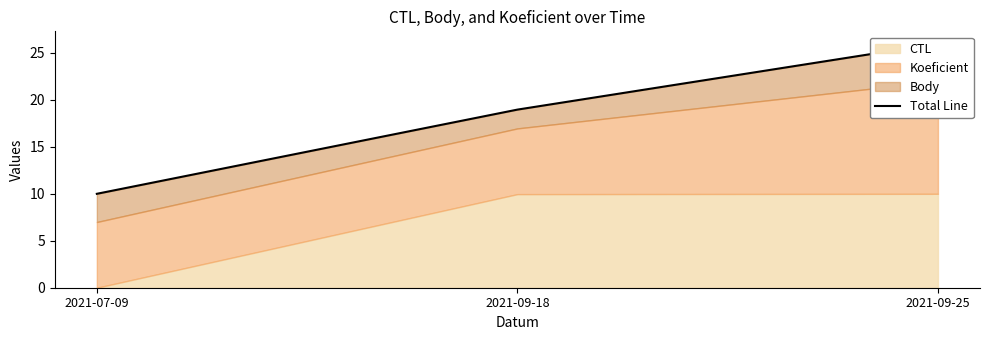

What position from the right is 2021-09-25?

1